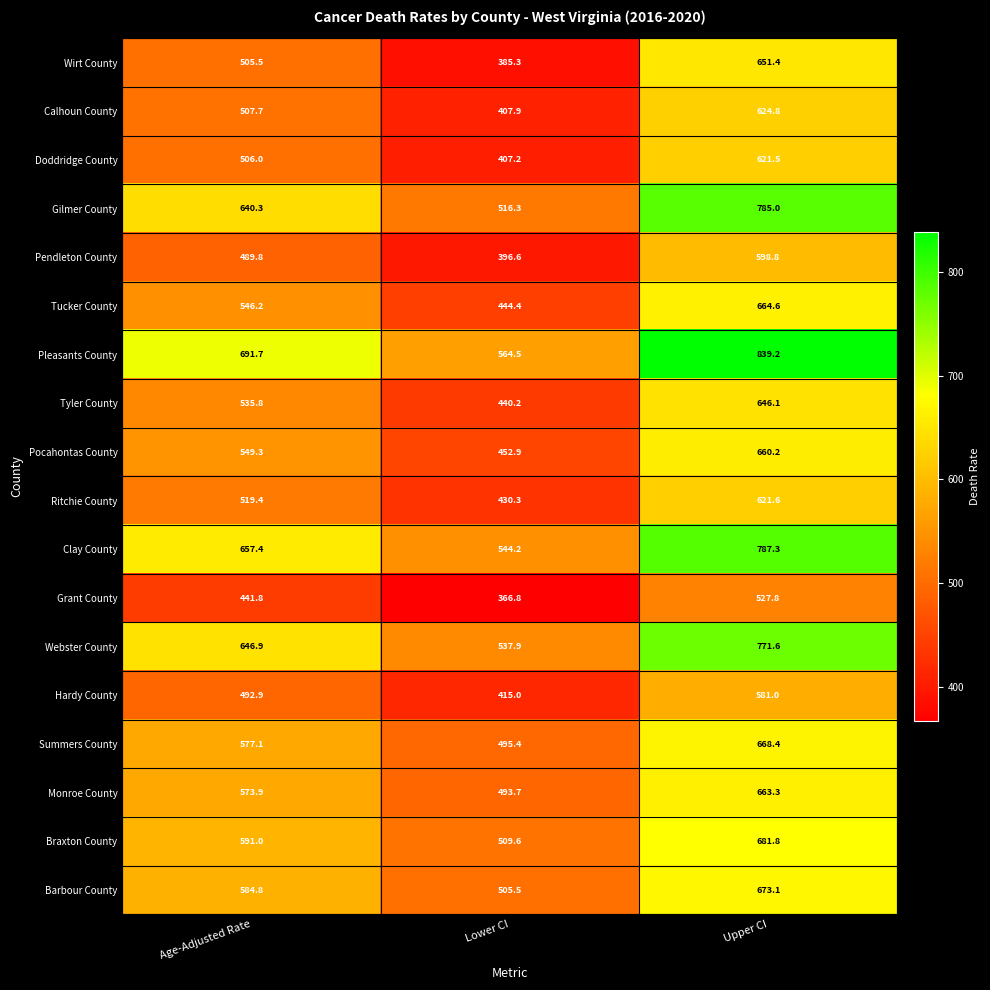

True or false: Webster County has a value of 713.3 at Lower CI.

False